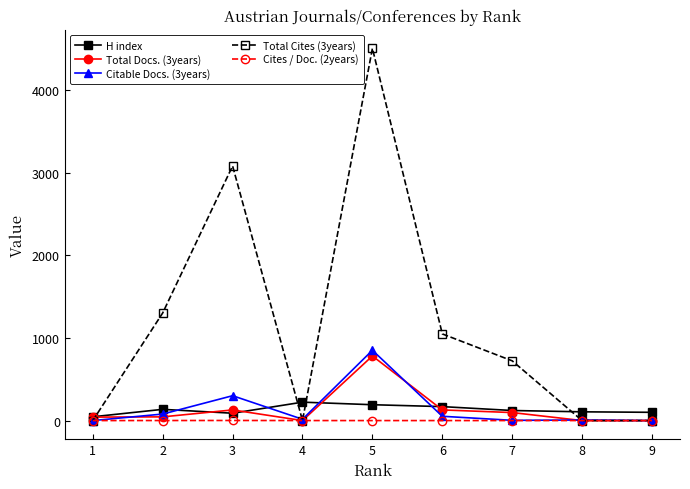

Count the number of categories in the chart.

9